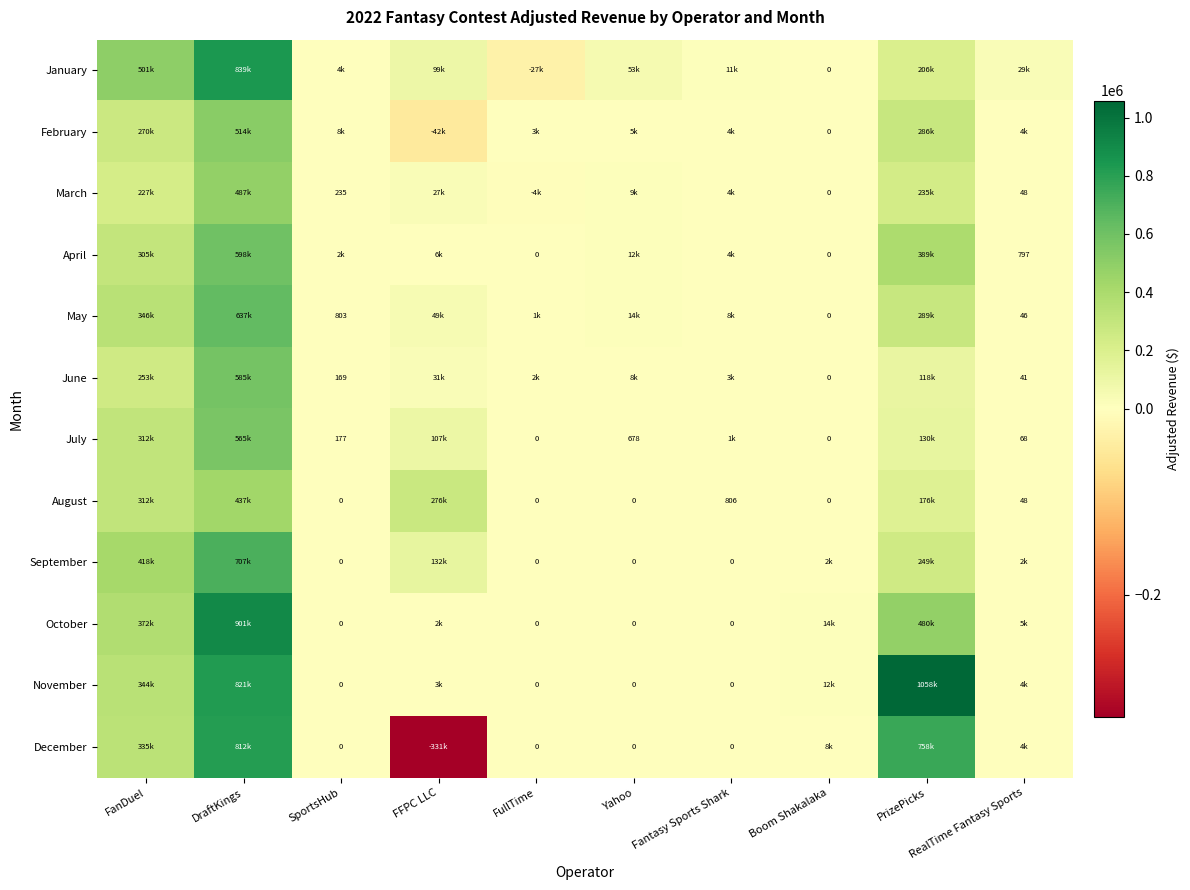

What is the spread (max minus min) of values at DraftKings?

464488.3